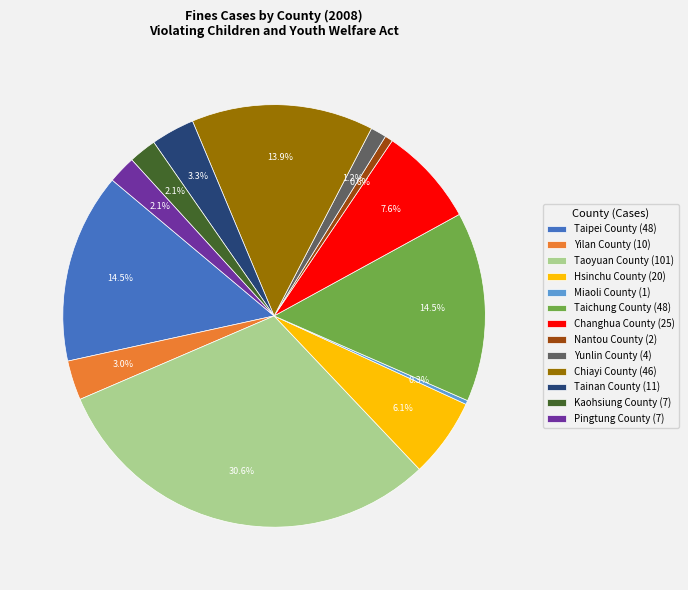

Is there any slice that represents more than half of the pie?

No